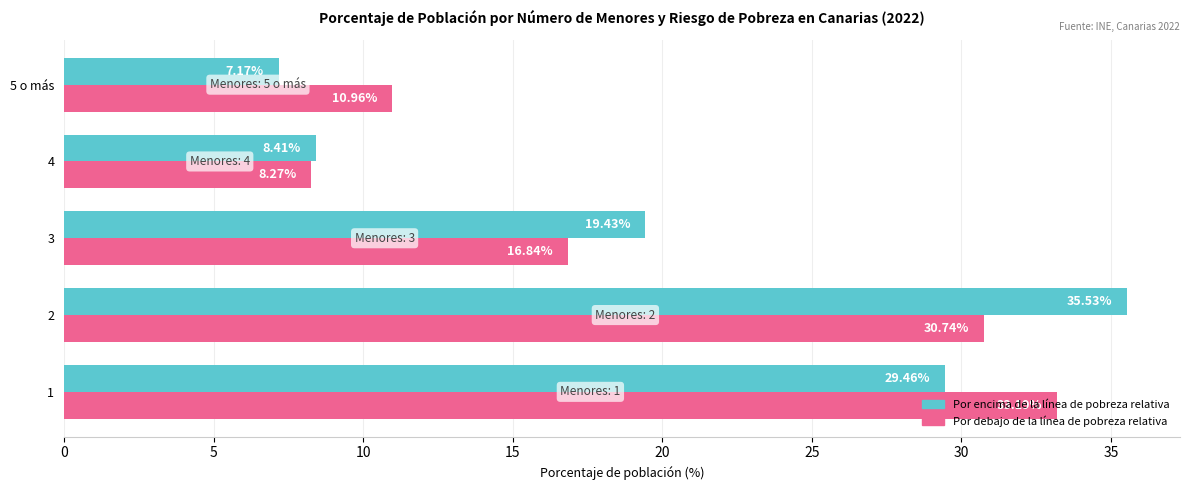

What are all the series names shown in the legend?

Por encima de la línea de pobreza relativa, Por debajo de la línea de pobreza relativa